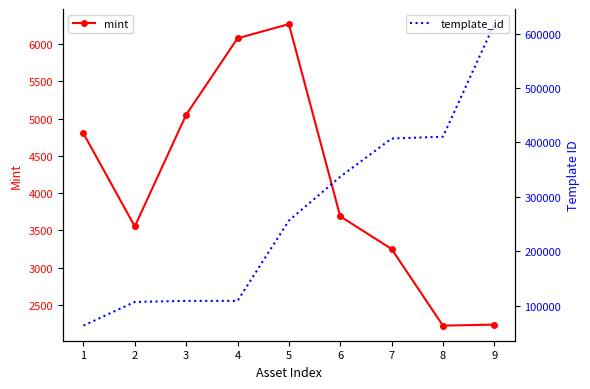

What is the lowest value of the mint series?

2223